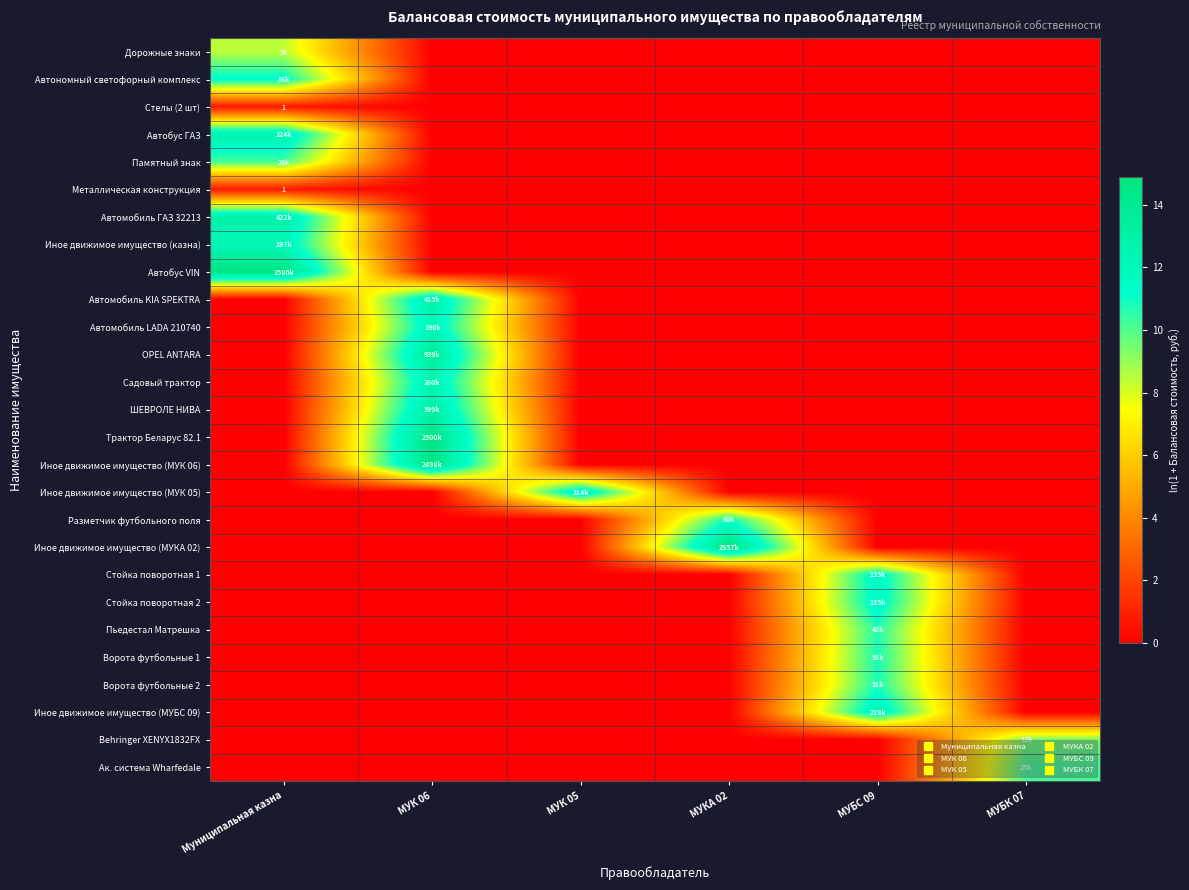

True or false: Автобус VIN has a value of 0.0 at МУК 06.

True